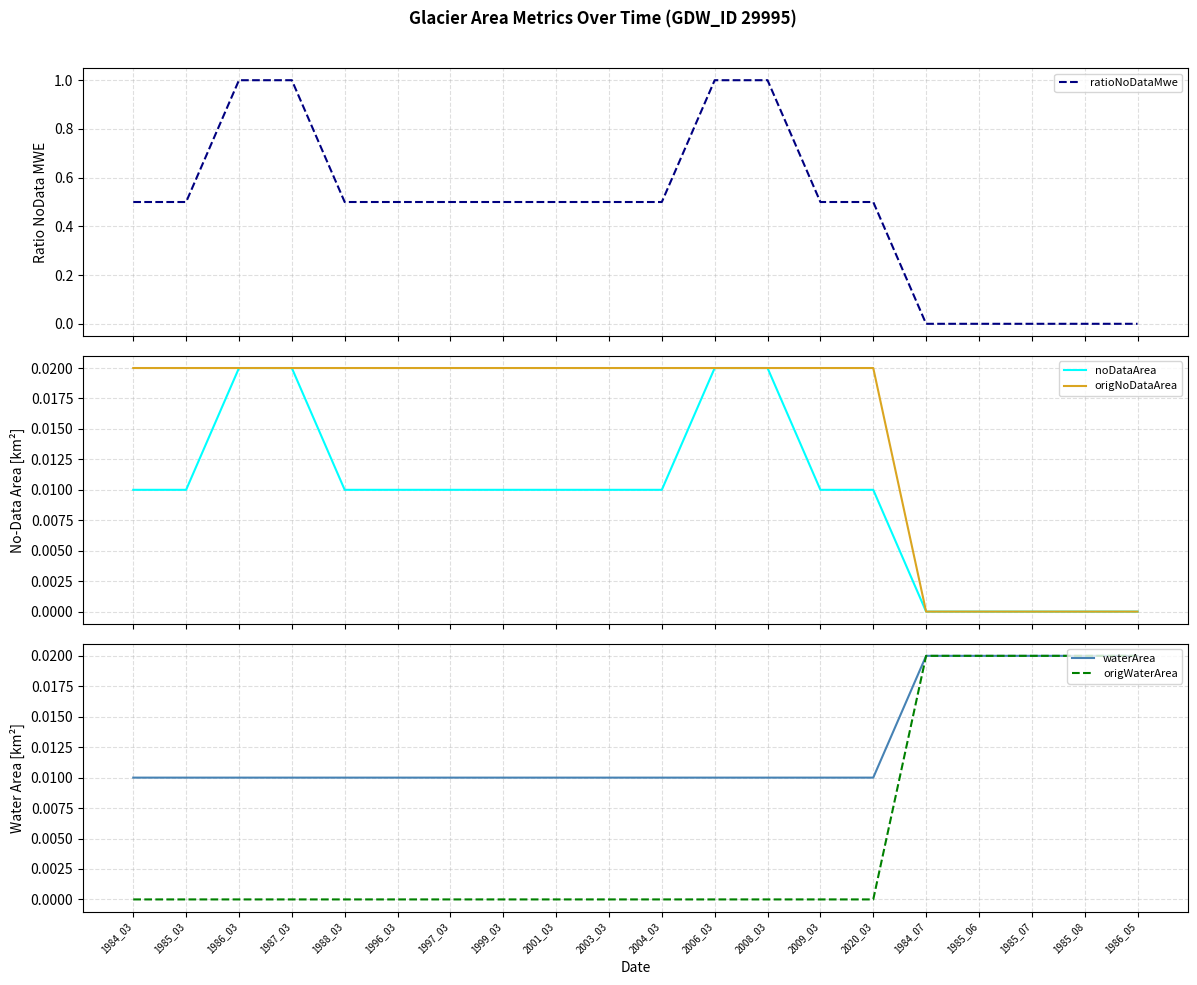

At how many categories does at least one series exceed 0?

20